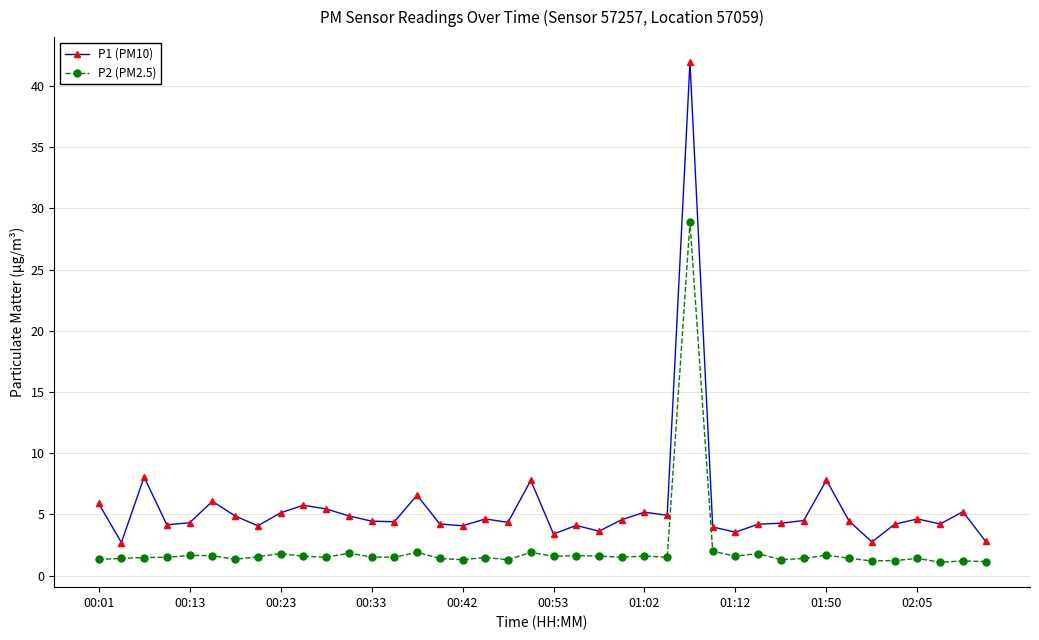

What is the value of the P1 (PM10) point at the 3rd from the left?

8.1